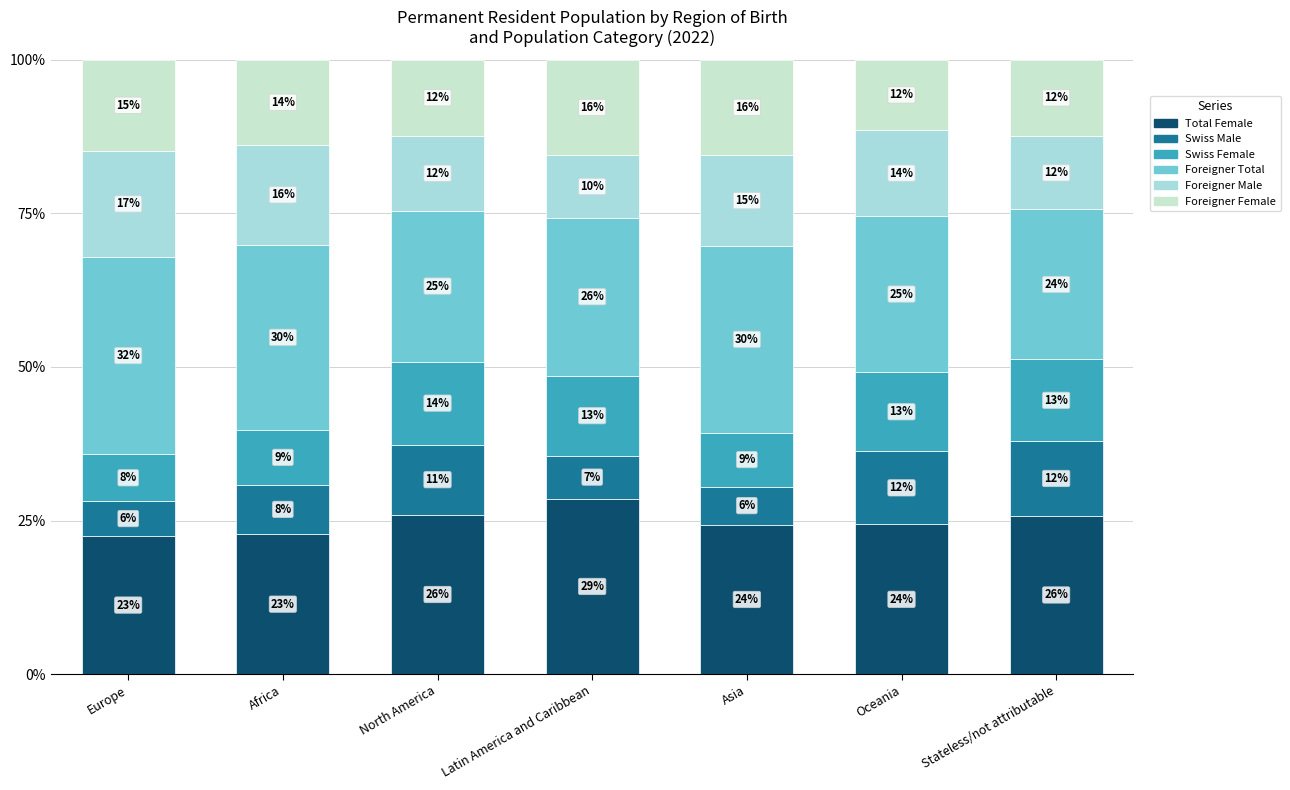

Does the chart contain any negative values?

No